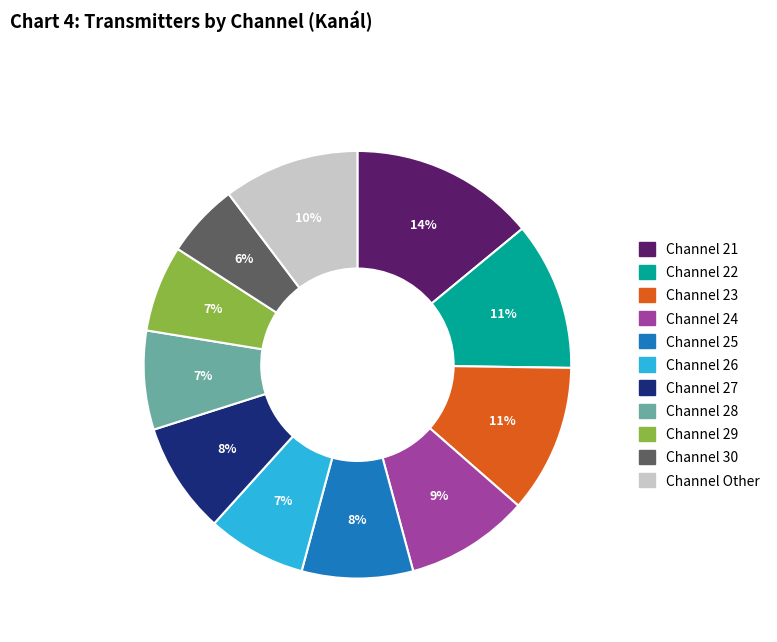

How many slices are in this pie chart?

11